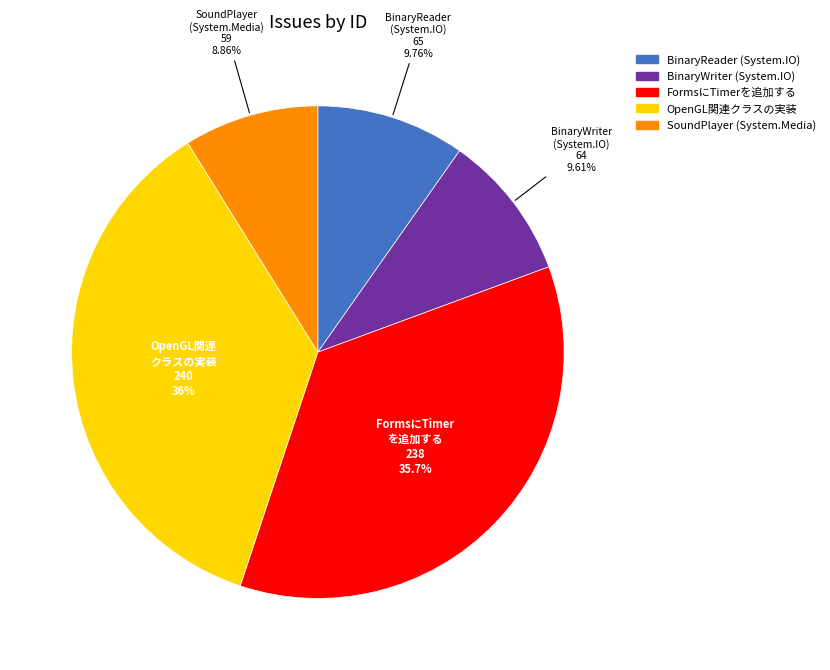

Does any single category account for the majority?

No